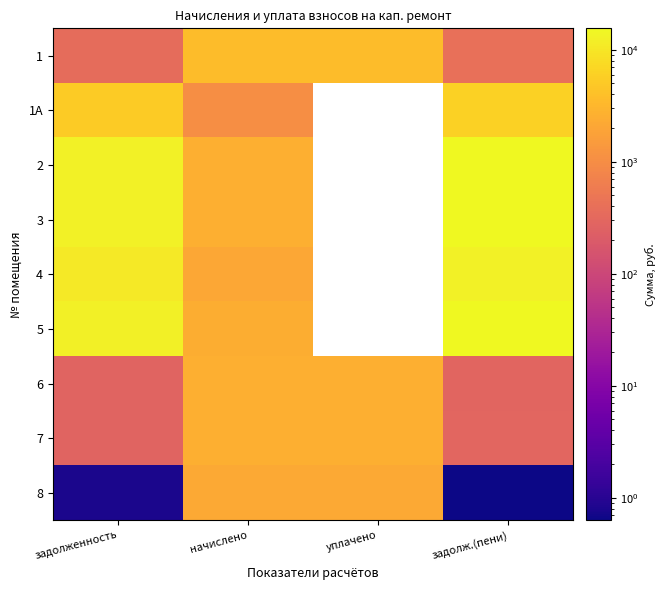

Is it true that 4 equals 1352.5 at начислено?

False